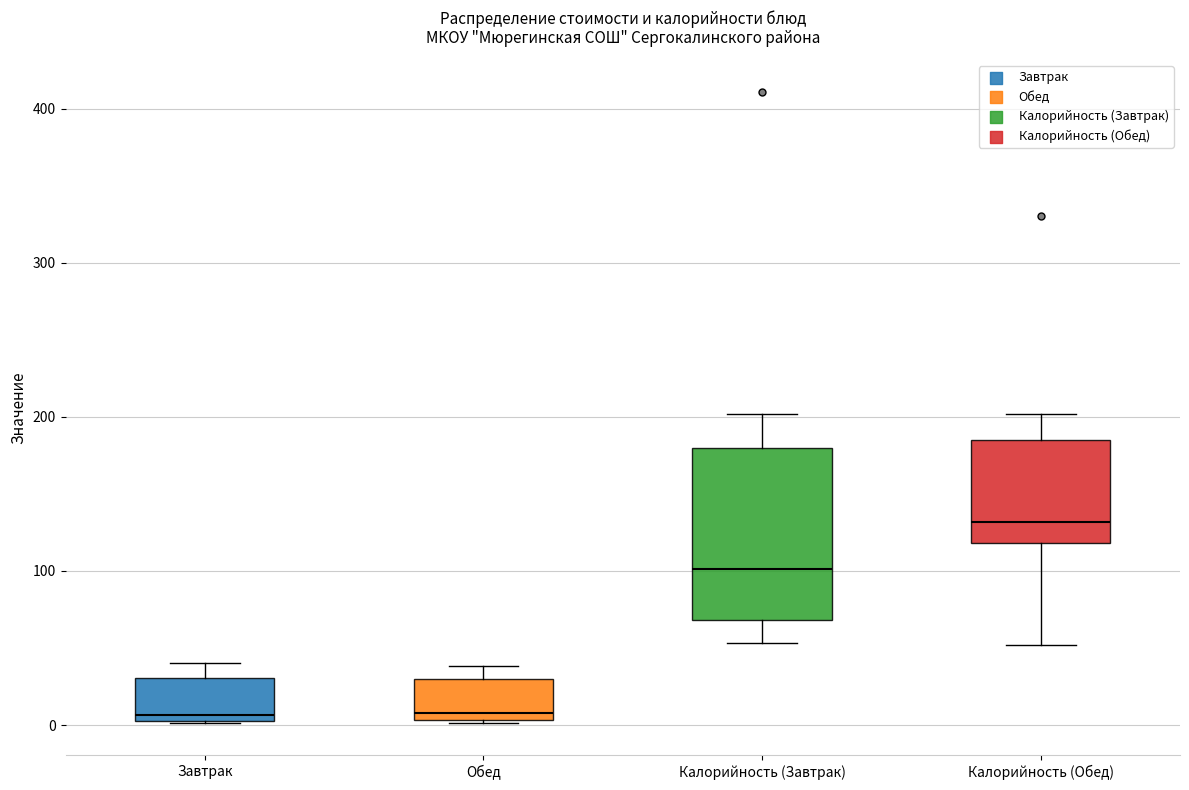

Where does the median line of the box for Завтрак sit on the y-axis? The values are not printed on the chart, so give them approximately, as read against the axis.

10